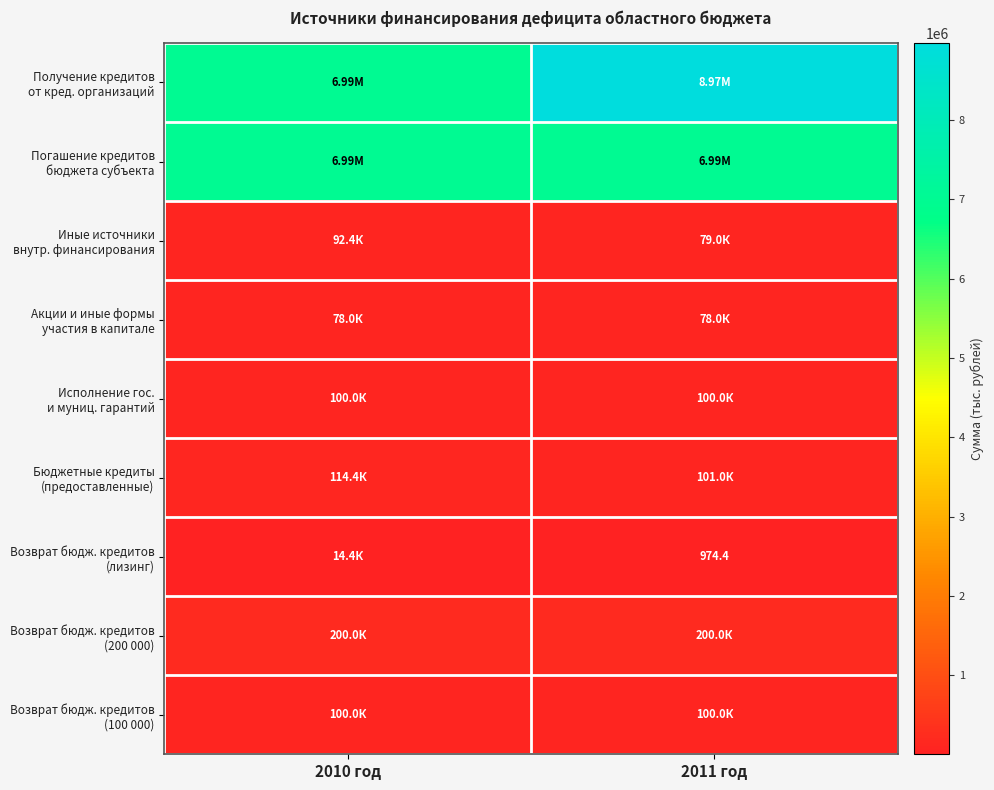

The value of Возврат бюдж. кредитов (200 000) at 2011 год is 44934.2. True or false?

False